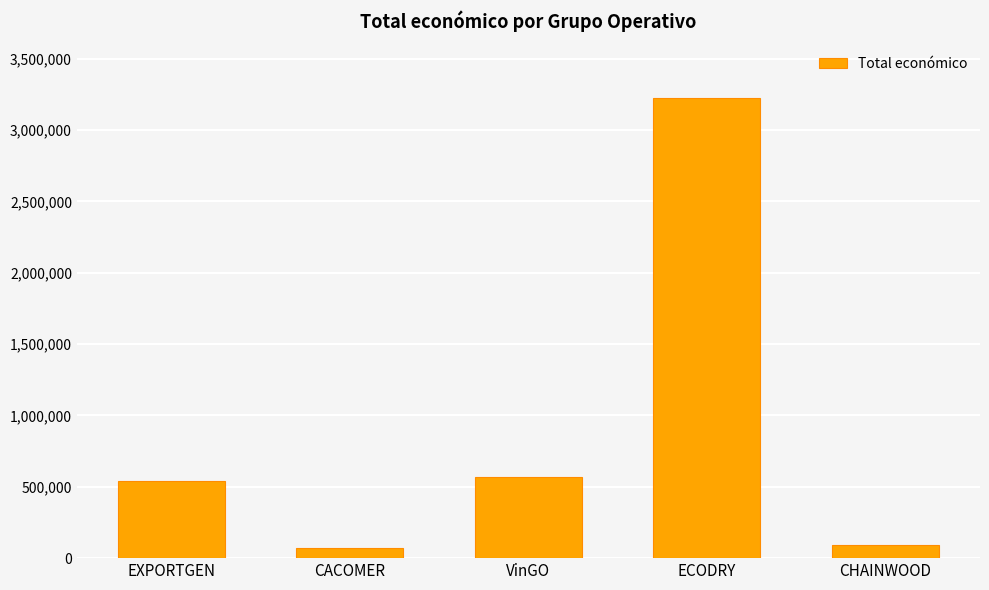

What is the label of the 4th bar from the left?

ECODRY